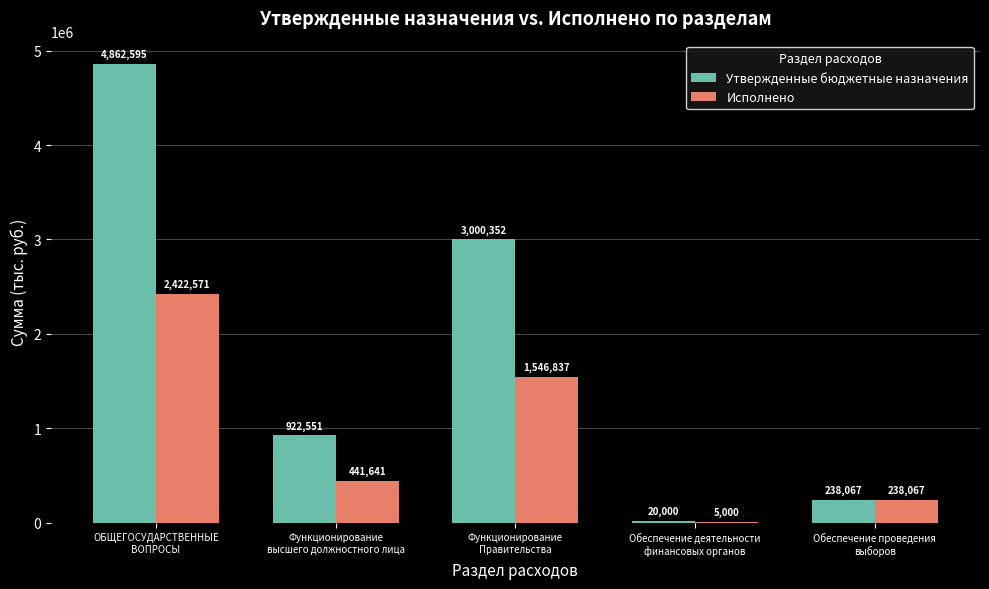

What is the highest value of the Исполнено series?

2422571.6